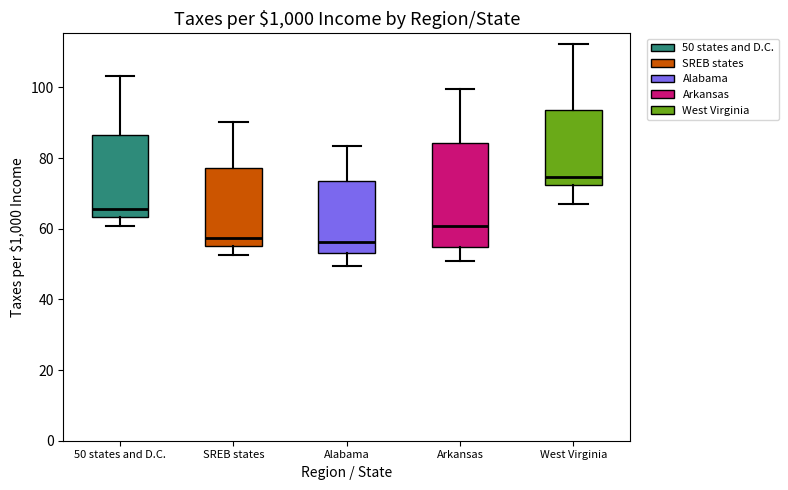

Which box's median line is the highest?

West Virginia